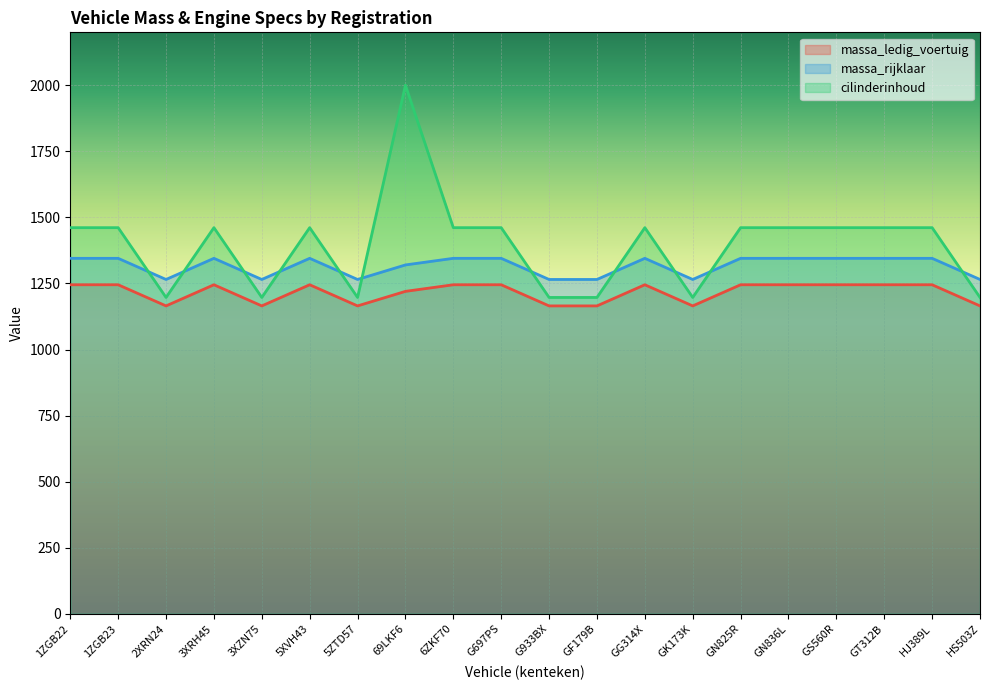

Reading right to left, what are all the values shown in this chart?

massa_ledig_voertuig: 1165	1245	1245	1245	1245	1245	1165	1245	1165	1165	1245	1245	1220	1165	1245	1165	1245	1165	1245	1245
massa_rijklaar: 1265	1345	1345	1345	1345	1345	1265	1345	1265	1265	1345	1345	1320	1265	1345	1265	1345	1265	1345	1345
cilinderinhoud: 1197	1461	1461	1461	1461	1461	1197	1461	1197	1197	1461	1461	2000	1197	1461	1197	1461	1197	1461	1461